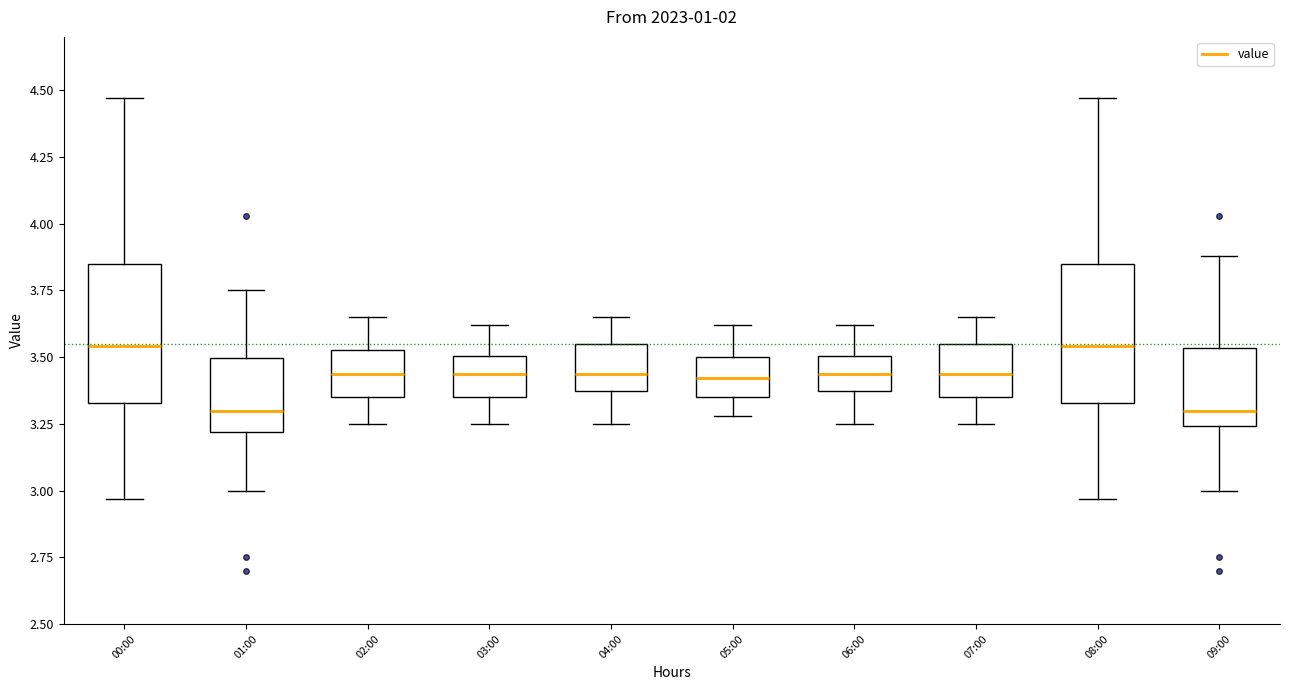

Reading left to right, read every box against the y-axis: the position of its median line, the range the box covers, and the ends of its whiskers. The values are not printed on the chart, so give them approximately, as read against the axis.

00:00: median 3.55, box 3.35 to 3.85, whiskers 2.95 to 4.45
01:00: median 3.30, box 3.20 to 3.50, whiskers 3.00 to 3.75
02:00: median 3.45, box 3.35 to 3.55, whiskers 3.25 to 3.65
03:00: median 3.45, box 3.35 to 3.50, whiskers 3.25 to 3.60
04:00: median 3.45, box 3.35 to 3.55, whiskers 3.25 to 3.65
05:00: median 3.40, box 3.35 to 3.50, whiskers 3.30 to 3.60
06:00: median 3.45, box 3.35 to 3.50, whiskers 3.25 to 3.60
07:00: median 3.45, box 3.35 to 3.55, whiskers 3.25 to 3.65
08:00: median 3.55, box 3.35 to 3.85, whiskers 2.95 to 4.45
09:00: median 3.30, box 3.25 to 3.55, whiskers 3.00 to 3.90